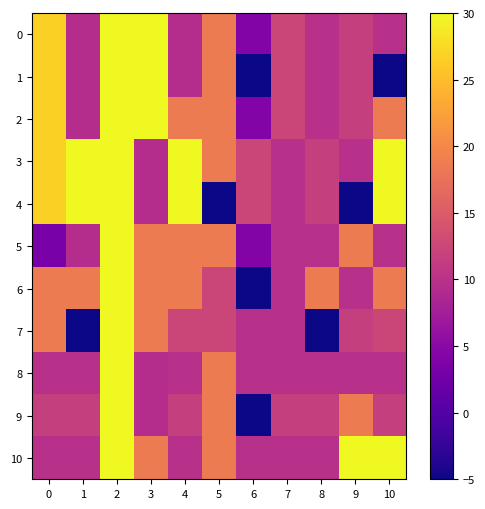

What is the total value across all series at 4?

178.3